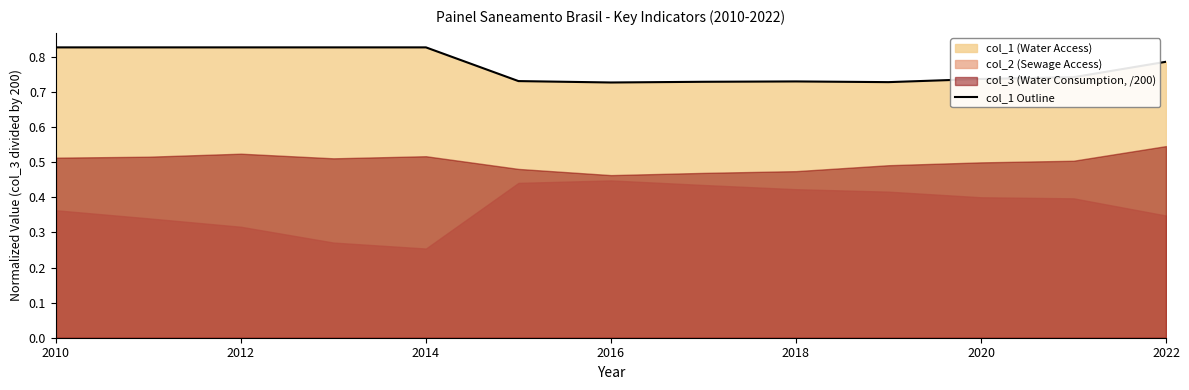

The value of col_1 Outline at 2020 is 0.5. True or false?

False